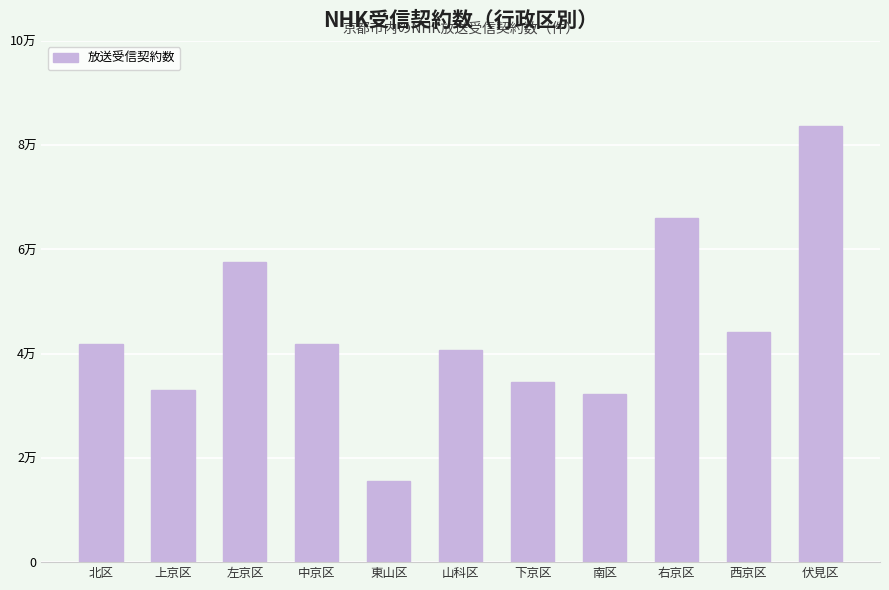

Are the bars horizontal?

No